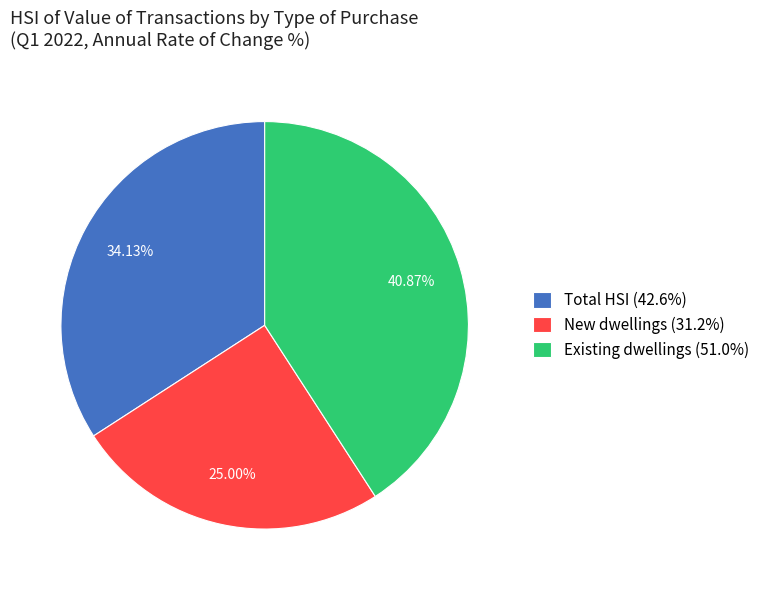

Do Existing dwellings and Total HSI together represent more than half of the pie?

Yes